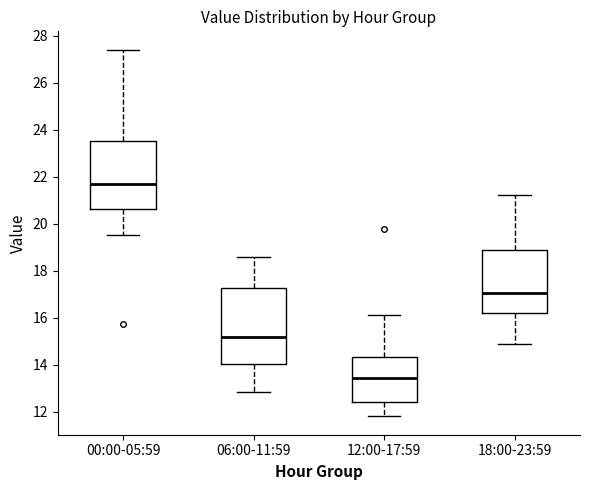

Reading left to right, transcribe this box plot: for each box, give where its median line is, the range the box spans, and where its two whiskers end, as read against the y-axis. The values are not printed on the chart, so give them approximately, as read against the axis.

00:00-05:59: median 21.8, box 20.6 to 23.6, whiskers 19.6 to 27.4
06:00-11:59: median 15.2, box 14.0 to 17.2, whiskers 12.8 to 18.6
12:00-17:59: median 13.4, box 12.4 to 14.4, whiskers 11.8 to 16.2
18:00-23:59: median 17.0, box 16.2 to 18.8, whiskers 14.8 to 21.2